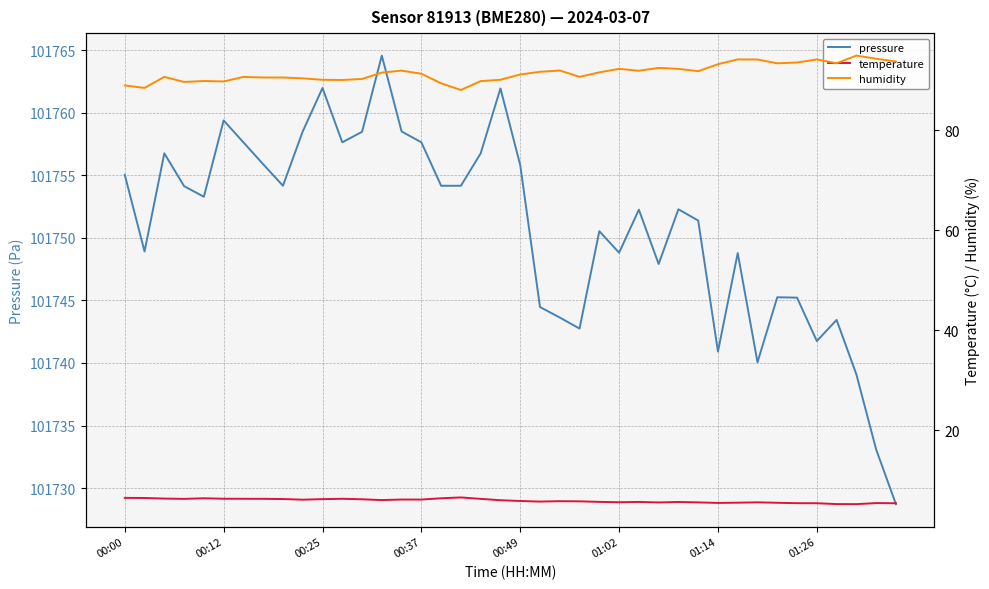

What is the highest value of the pressure series?

101764.6